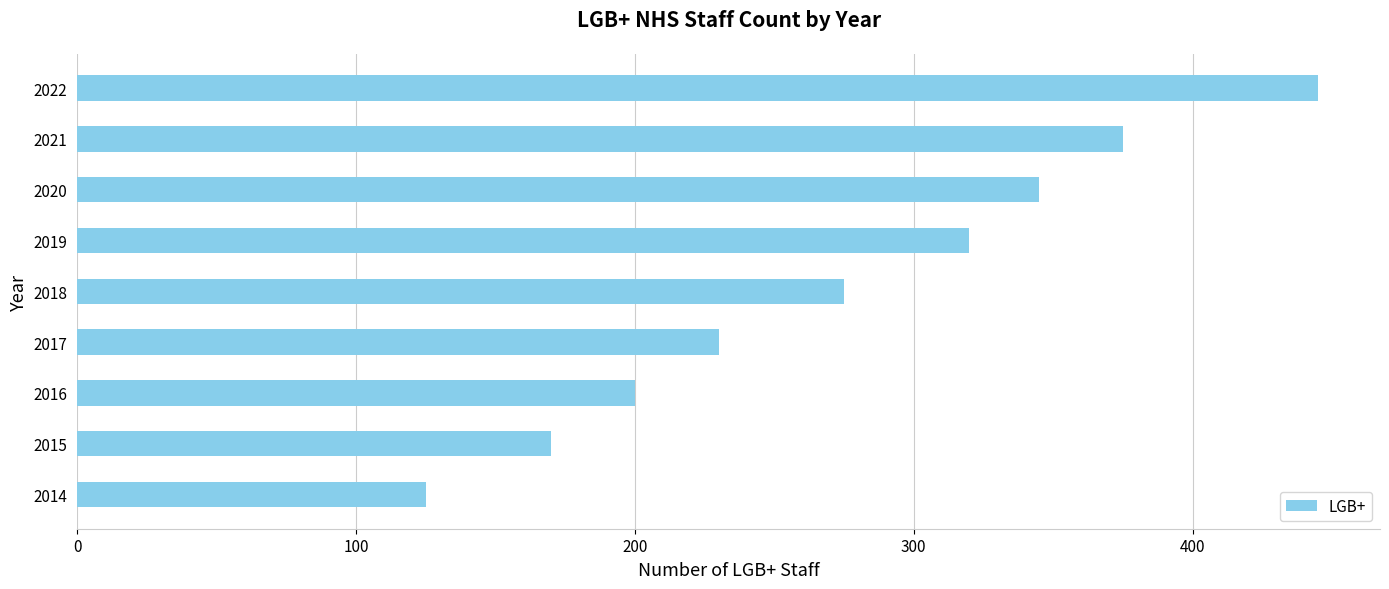

Is it true that the value at 2018 is 189?

False